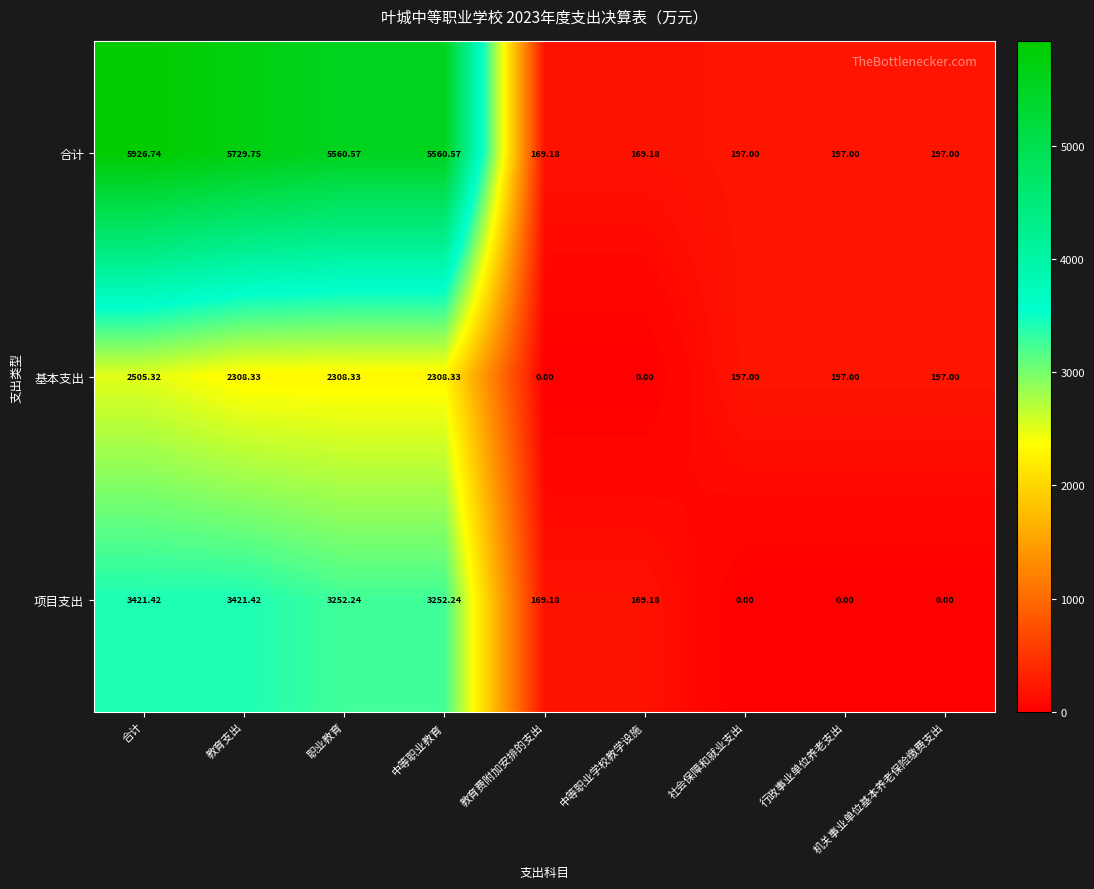

List the series in order of their peak value, highest first.

合计, 项目支出, 基本支出